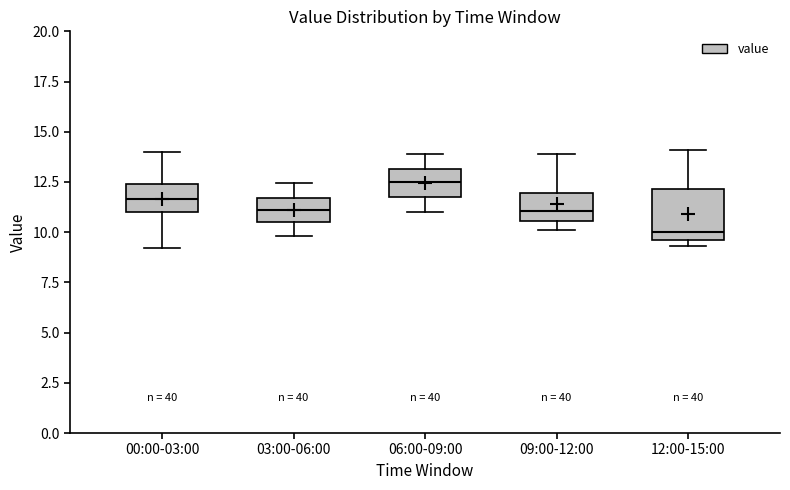

Where does the lower whisker of the box for 06:00-09:00 end on the y-axis? The values are not printed on the chart, so give them approximately, as read against the axis.

11.0